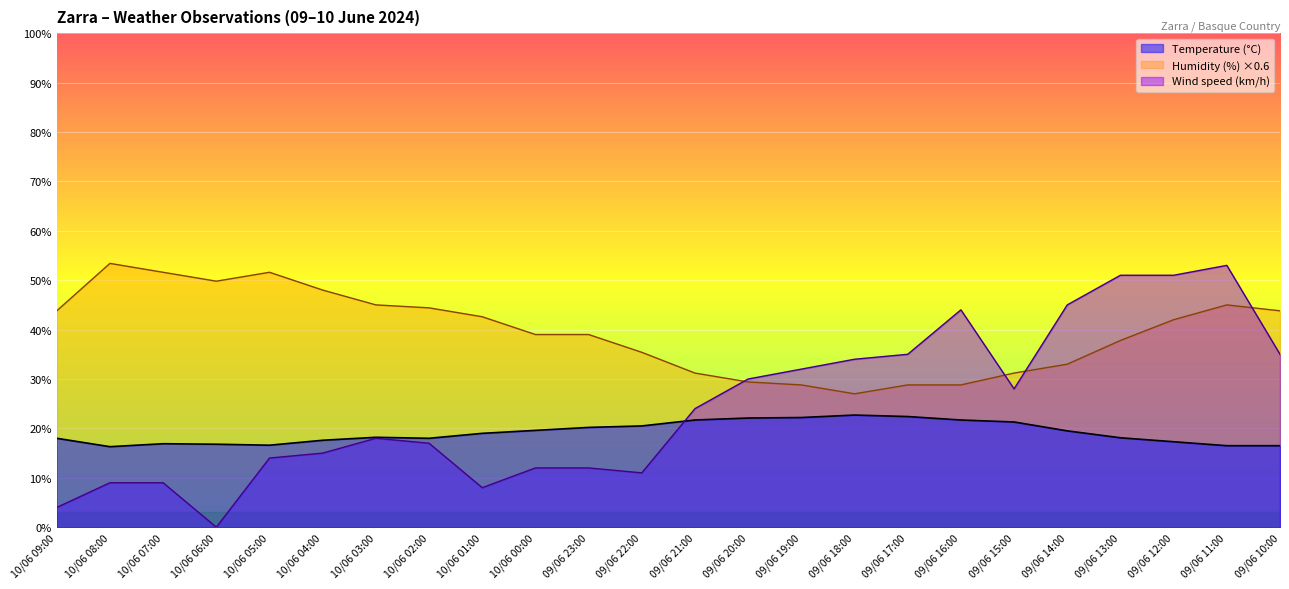

Reading left to right, what are all the values shown in this chart?

Temperature (°C): 10/06 09:00=18.0	10/06 08:00=16.3	10/06 07:00=16.9	10/06 06:00=16.8	10/06 05:00=16.6	10/06 04:00=17.6	10/06 03:00=18.2	10/06 02:00=18.0	10/06 01:00=19.0	10/06 00:00=19.6	09/06 23:00=20.2	09/06 22:00=20.5	09/06 21:00=21.7	09/06 20:00=22.1	09/06 19:00=22.2	09/06 18:00=22.7	09/06 17:00=22.4	09/06 16:00=21.7	09/06 15:00=21.3	09/06 14:00=19.5	09/06 13:00=18.1	09/06 12:00=17.3	09/06 11:00=16.5	09/06 10:00=16.5
Humidity (%): 10/06 09:00=43.8	10/06 08:00=53.4	10/06 07:00=51.6	10/06 06:00=49.8	10/06 05:00=51.6	10/06 04:00=48.0	10/06 03:00=45.0	10/06 02:00=44.4	10/06 01:00=42.6	10/06 00:00=39.0	09/06 23:00=39.0	09/06 22:00=35.4	09/06 21:00=31.2	09/06 20:00=29.4	09/06 19:00=28.8	09/06 18:00=27.0	09/06 17:00=28.8	09/06 16:00=28.8	09/06 15:00=31.2	09/06 14:00=33.0	09/06 13:00=37.8	09/06 12:00=42.0	09/06 11:00=45.0	09/06 10:00=43.8
Wind speed (km/h): 10/06 09:00=4.0	10/06 08:00=9.0	10/06 07:00=9.0	10/06 06:00=0.0	10/06 05:00=14.0	10/06 04:00=15.0	10/06 03:00=18.0	10/06 02:00=17.0	10/06 01:00=8.0	10/06 00:00=12.0	09/06 23:00=12.0	09/06 22:00=11.0	09/06 21:00=24.0	09/06 20:00=30.0	09/06 19:00=32.0	09/06 18:00=34.0	09/06 17:00=35.0	09/06 16:00=44.0	09/06 15:00=28.0	09/06 14:00=45.0	09/06 13:00=51.0	09/06 12:00=51.0	09/06 11:00=53.0	09/06 10:00=35.0